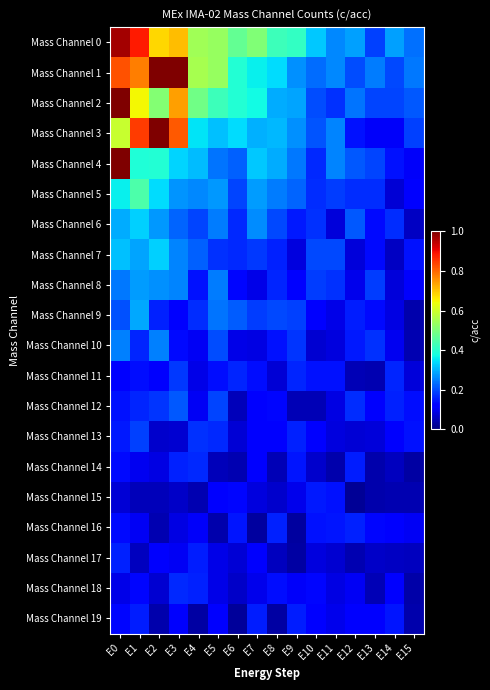

Which series has the largest total across all categories?

Mass Channel 0